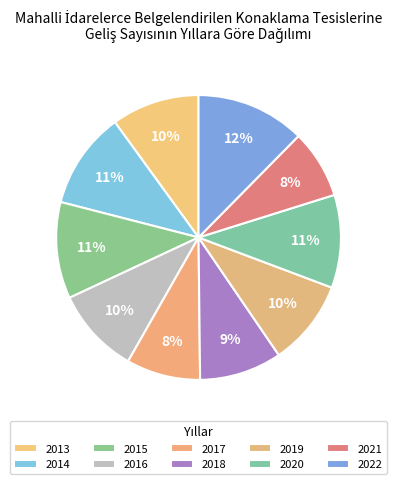

Is it true that 2015 is 1% of the pie?

False